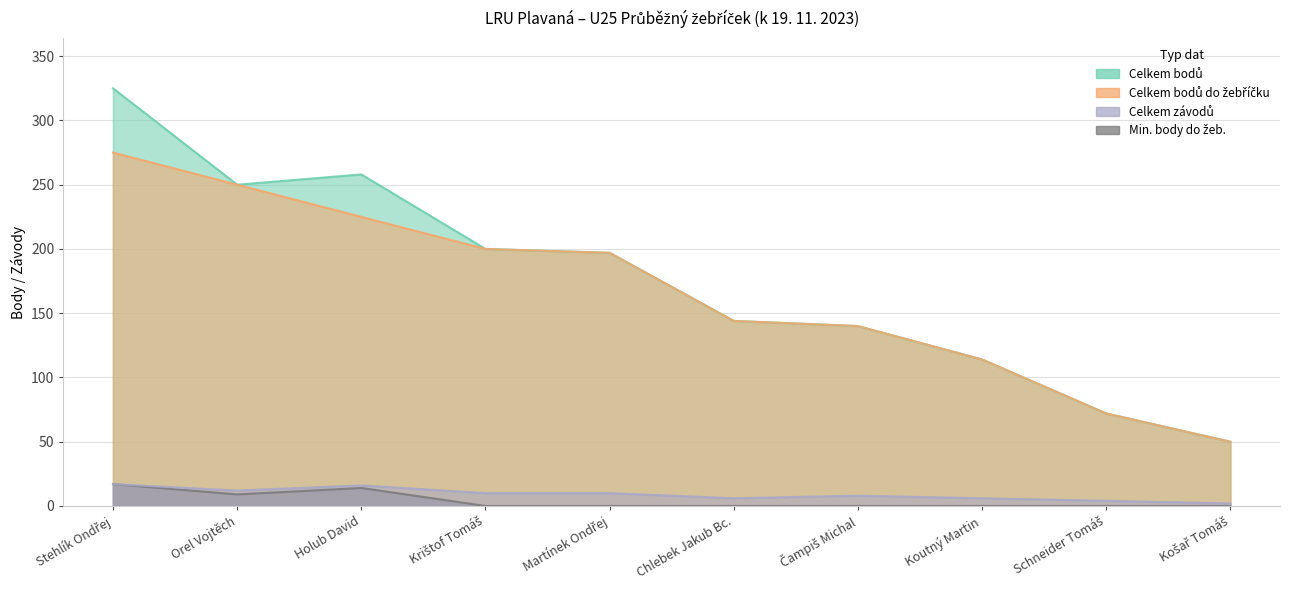

Which has a higher value, Chlebek Jakub Bc. or Orel Vojtěch?

Orel Vojtěch